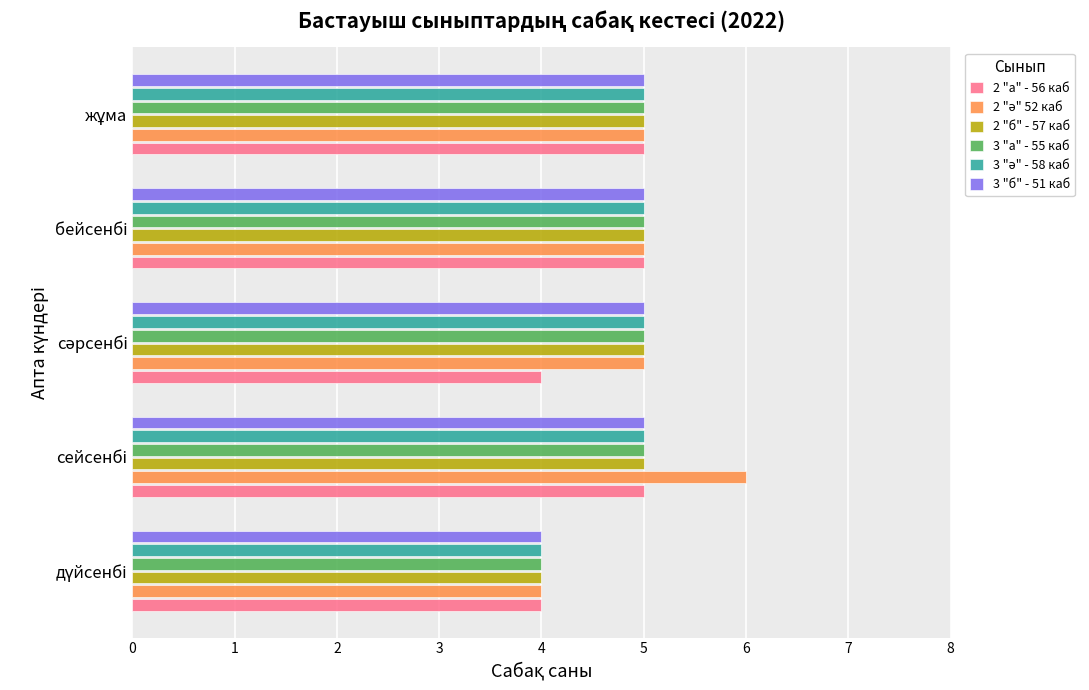

What is the sum of all 3 "а" - 55 каб values?

24